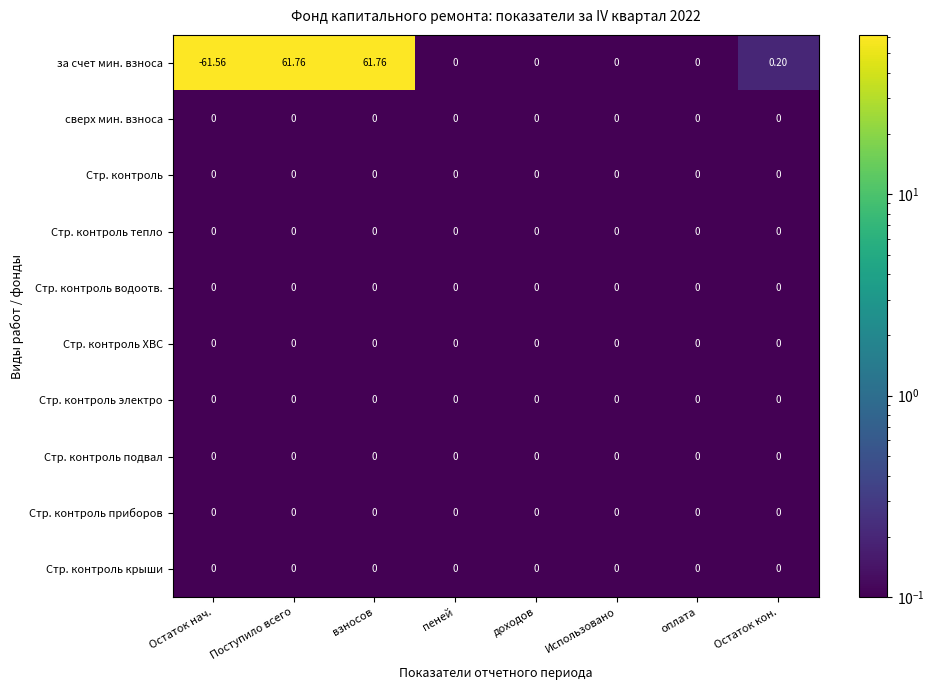

Which series changed the most between доходов and Остаток кон.?

за счет мин. взноса